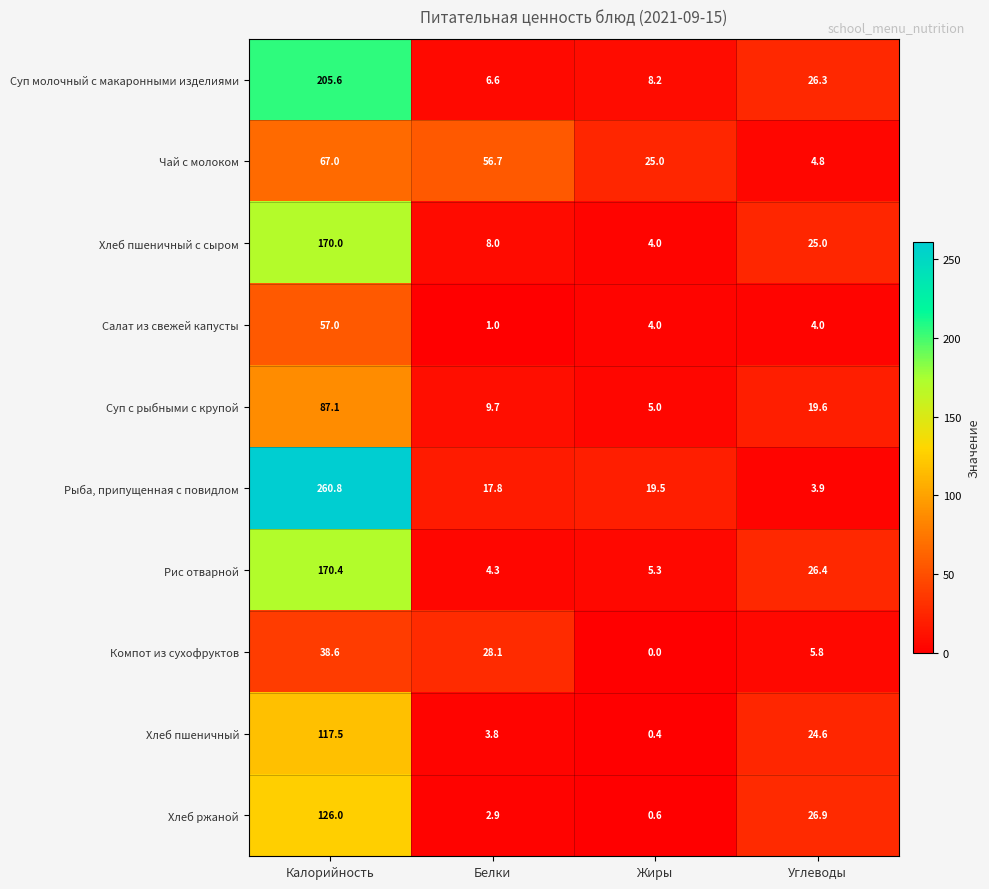

Which series changed the most between Калорийность and Жиры?

Рыба, припущенная с повидлом